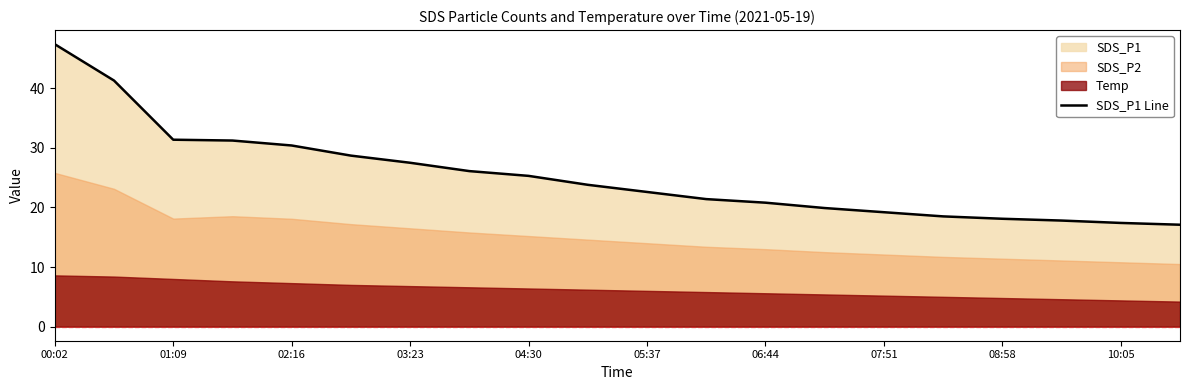

Is it true that SDS_P1 Line equals 20.2 at 02:16?

False